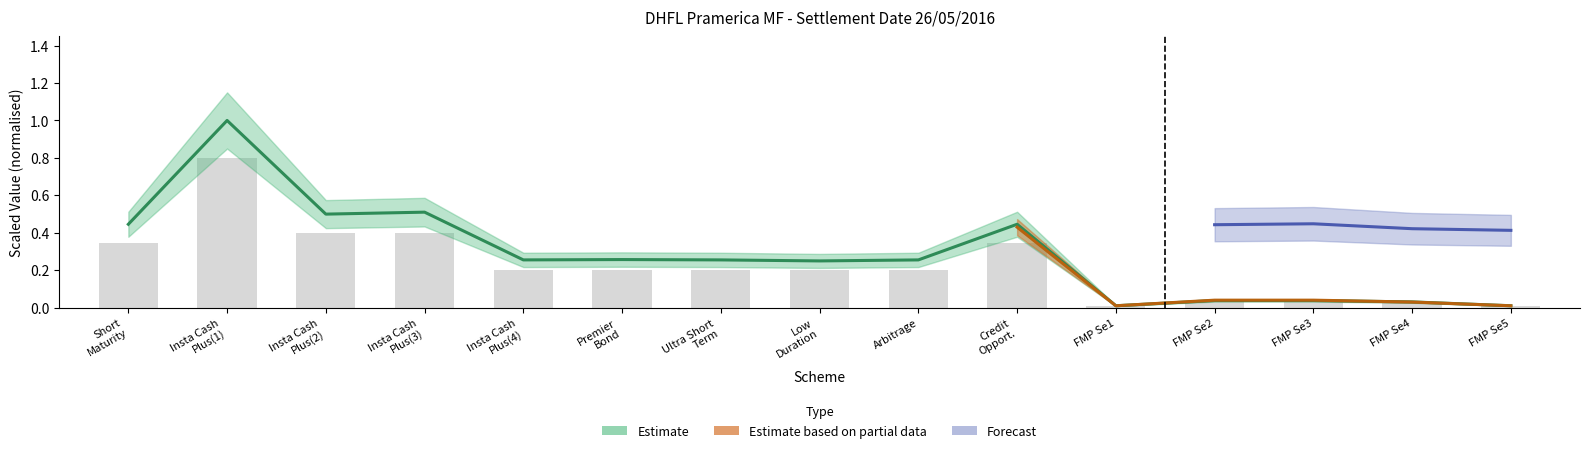

What position from the right is Insta Cash
Plus(1)?

14